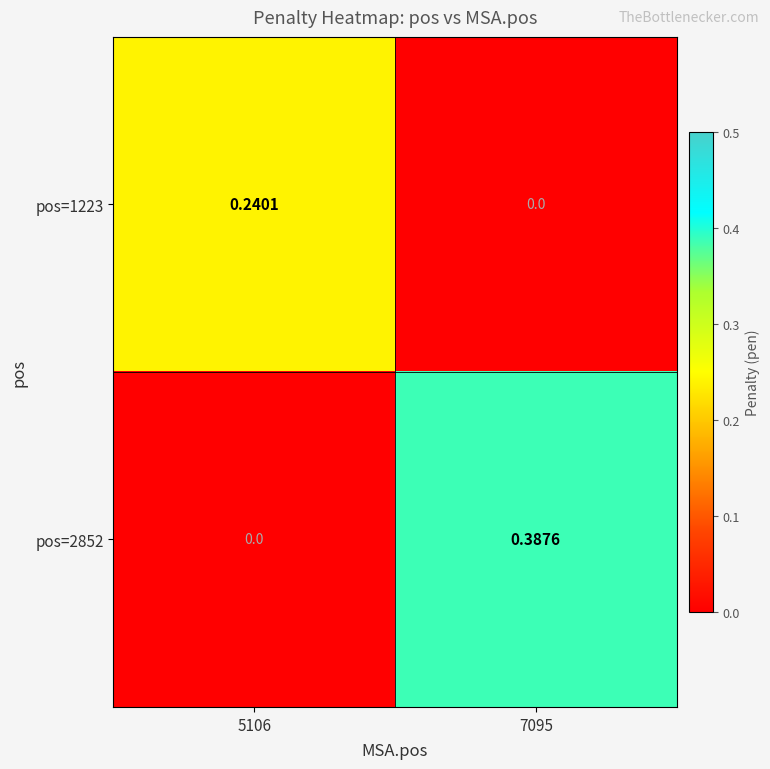

How many distinct data groups are displayed?

2